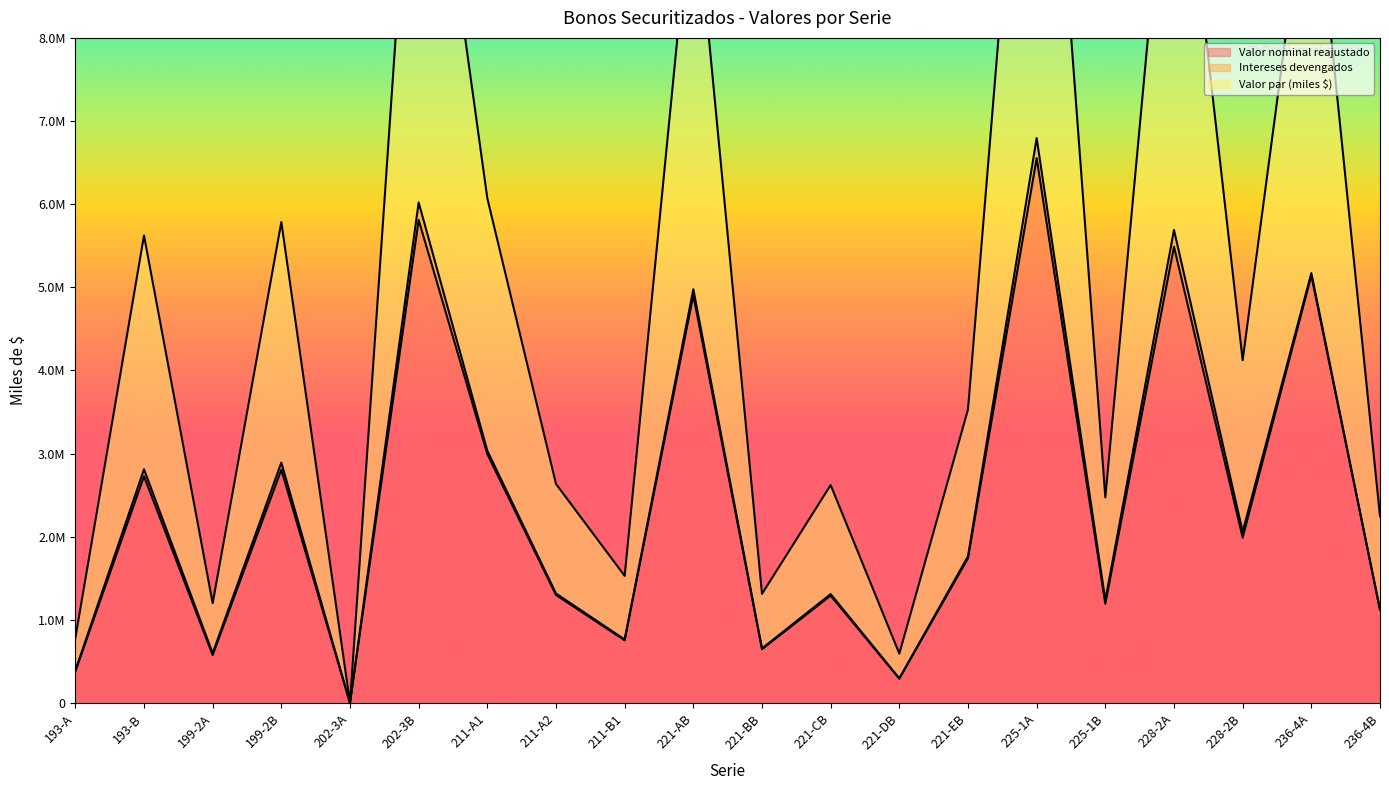

True or false: Valor nominal reajustado and Valor par (miles $) cross at least once.

False